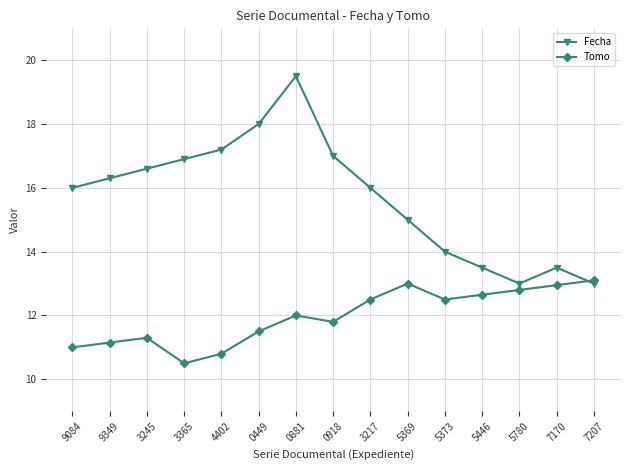

How many lines are shown in the chart?

2